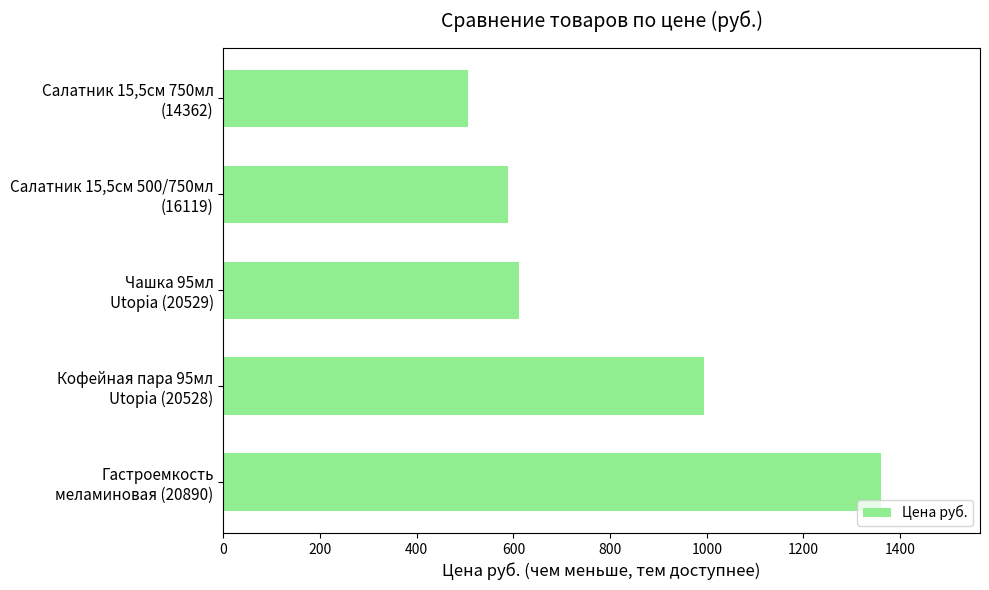

Reading top to bottom, what are all the values shown in this chart?

507	589	611	995	1361